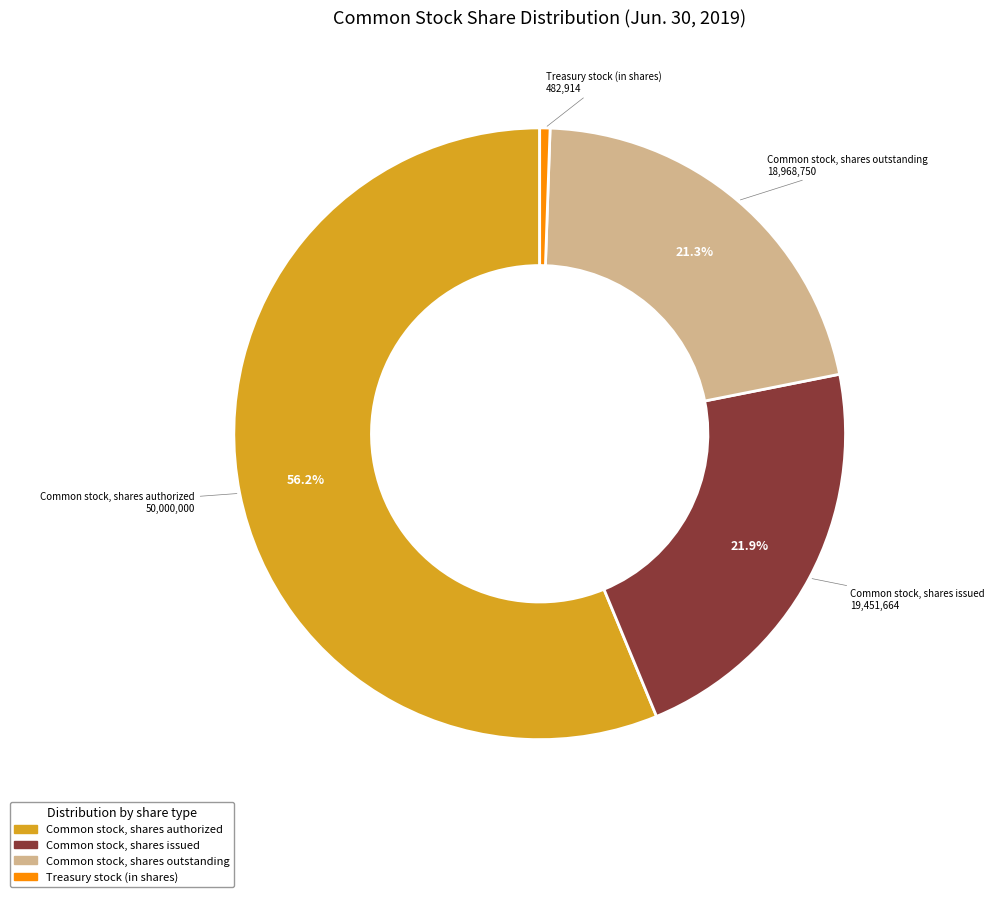

How many segments does this pie chart have?

4